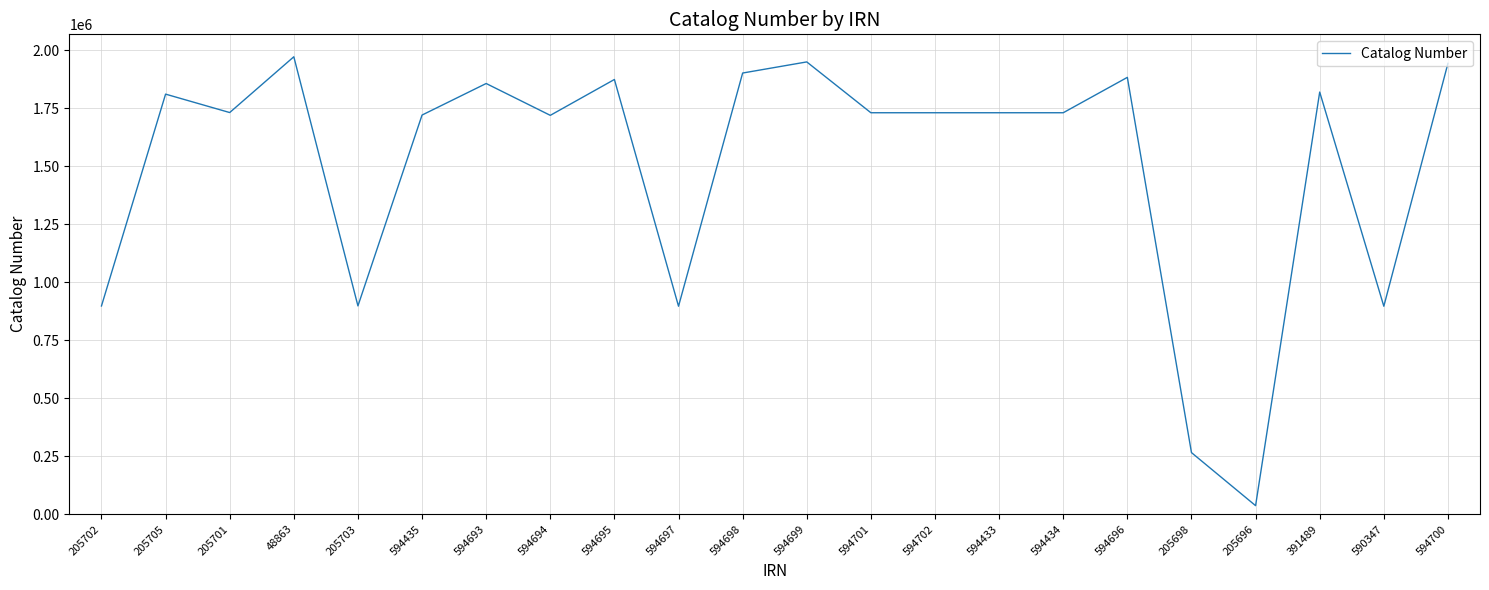

Which category has the lowest value across all series?

205696